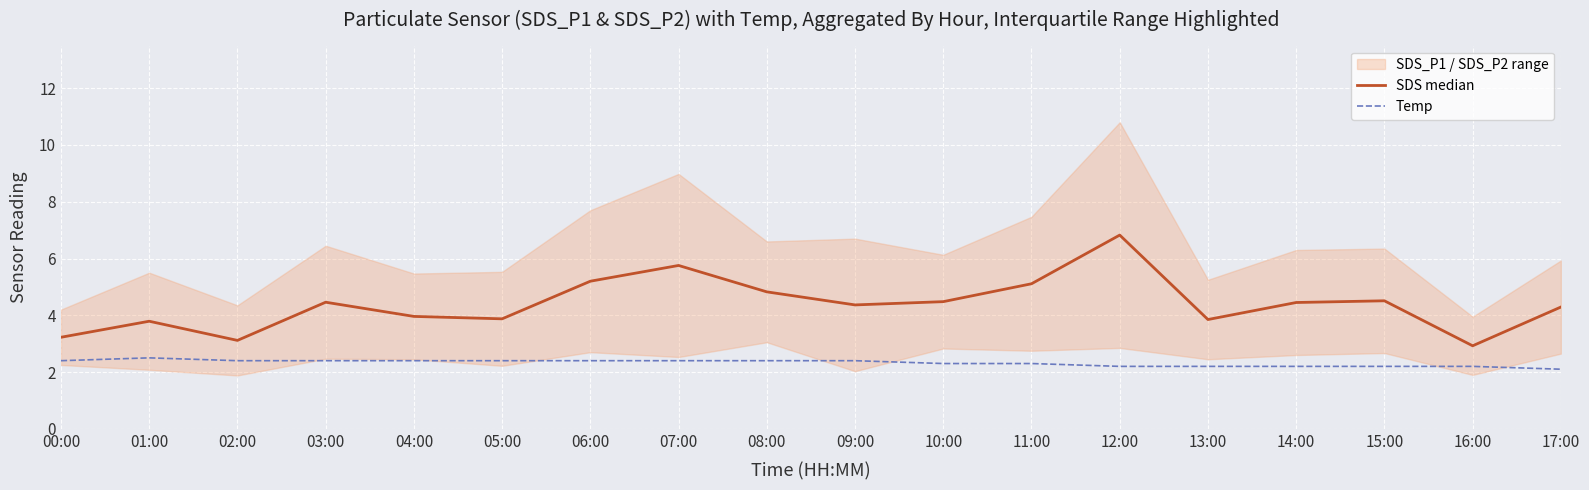

Is the value of SDS median at 10:00 greater than the value of Temp at 13:00?

Yes